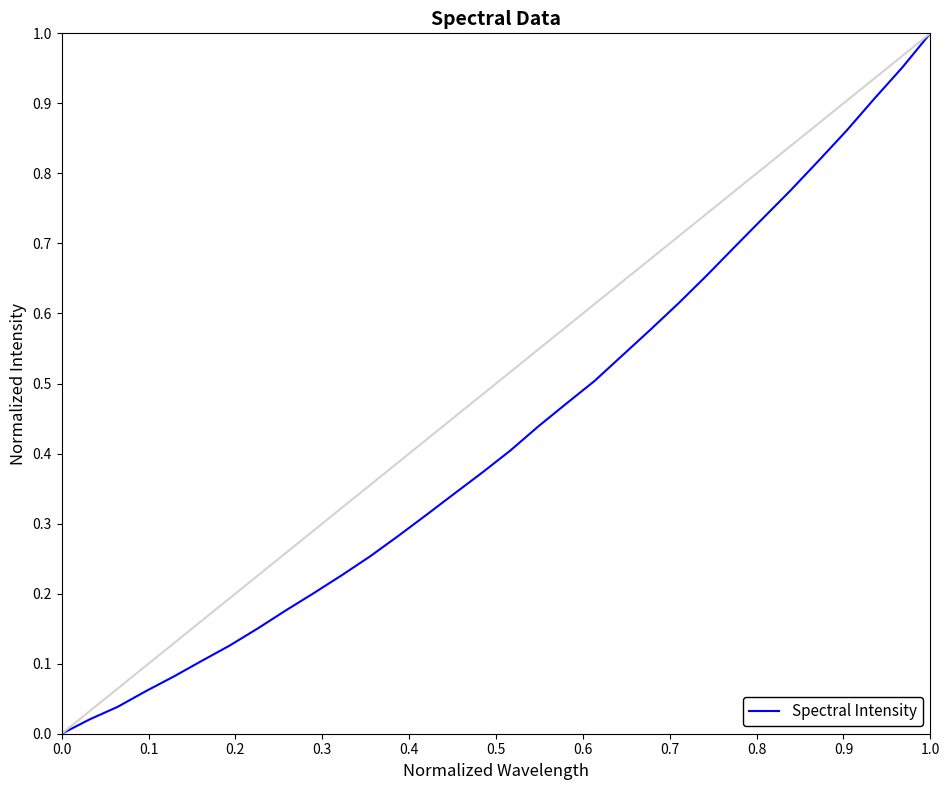

What is the label of the 10th point from the left?

0.9